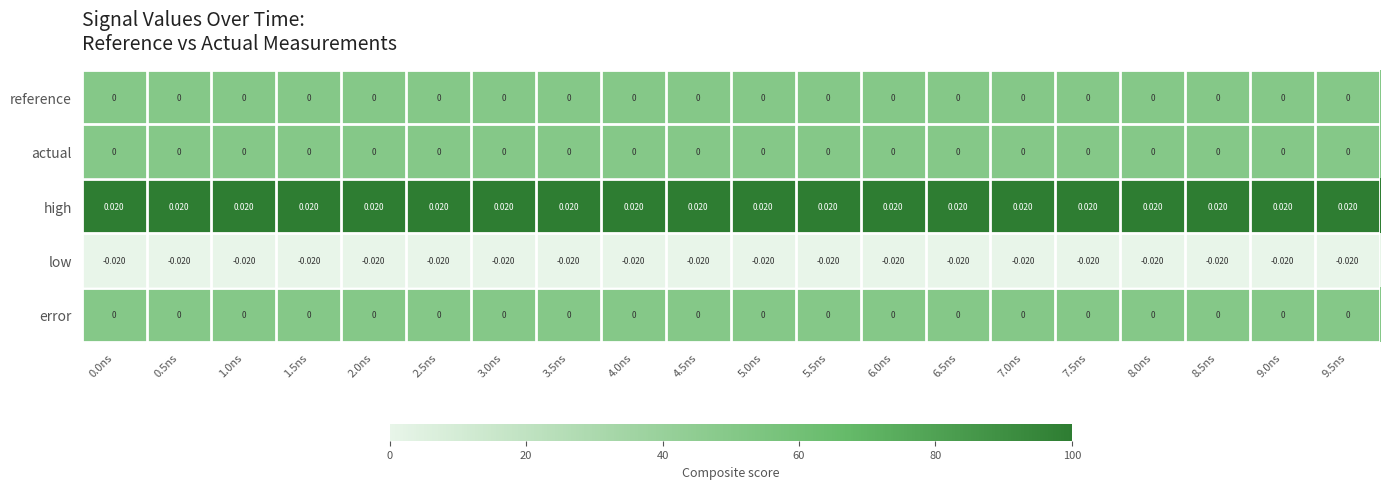

How many data points does each series have?

20